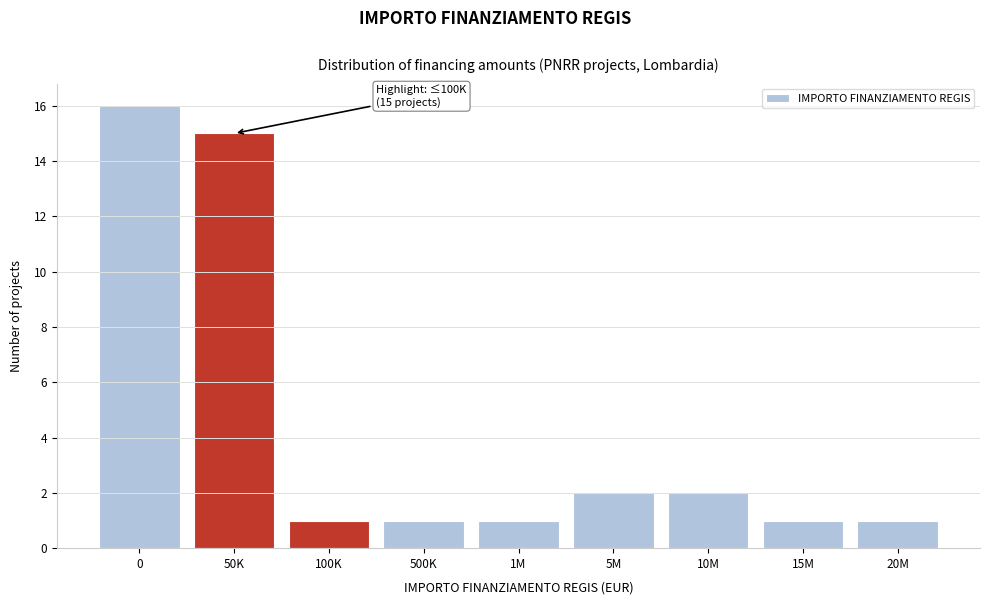

Reading right to left, what are all the values shown in this chart?

20M=1	15M=1	10M=2	5M=2	1M=1	500K=1	100K=1	50K=15	0=16